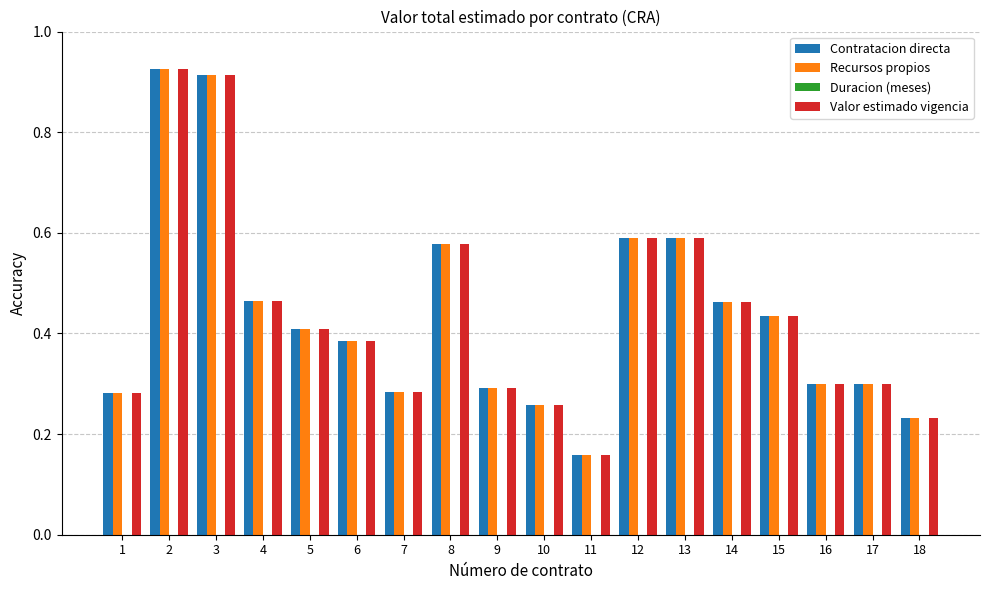

How many series are shown in this chart?

4